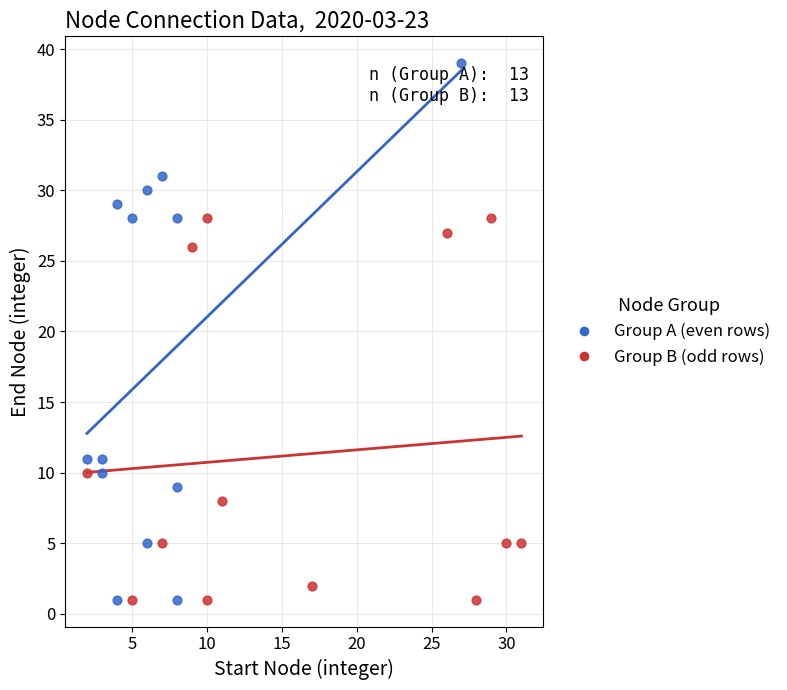

Which series reaches the maximum Y coordinate?

Group A (even rows)